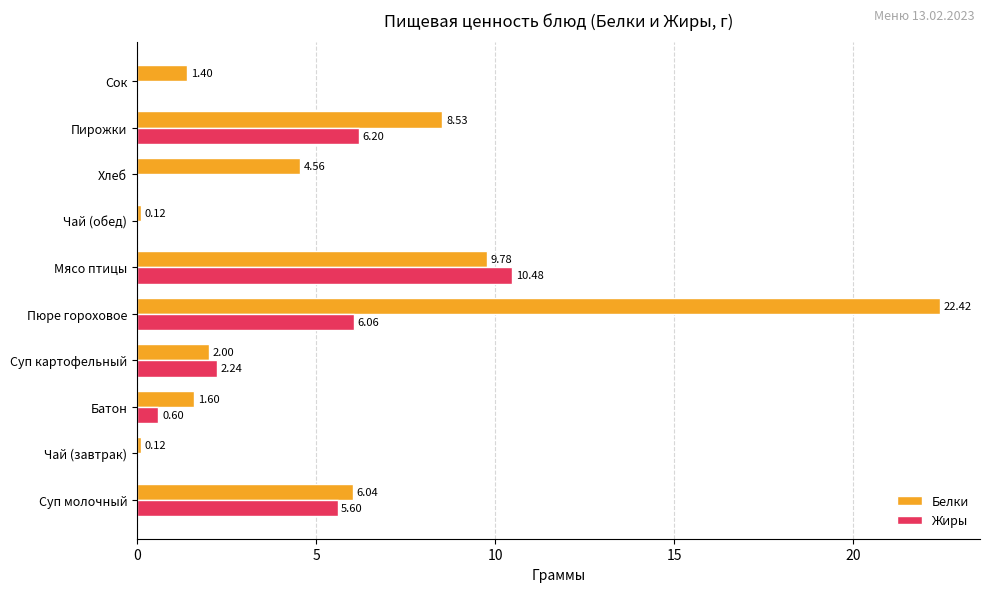

At which category is the sum across all series the highest?

Пюре гороховое